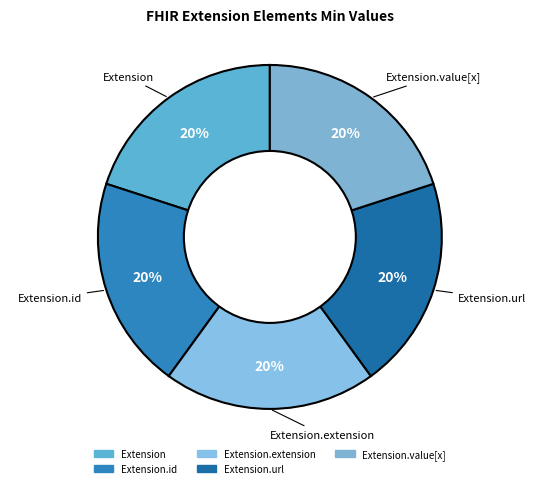

To the nearest percent, what is the difference between the largest and smallest slice percentages?

0%